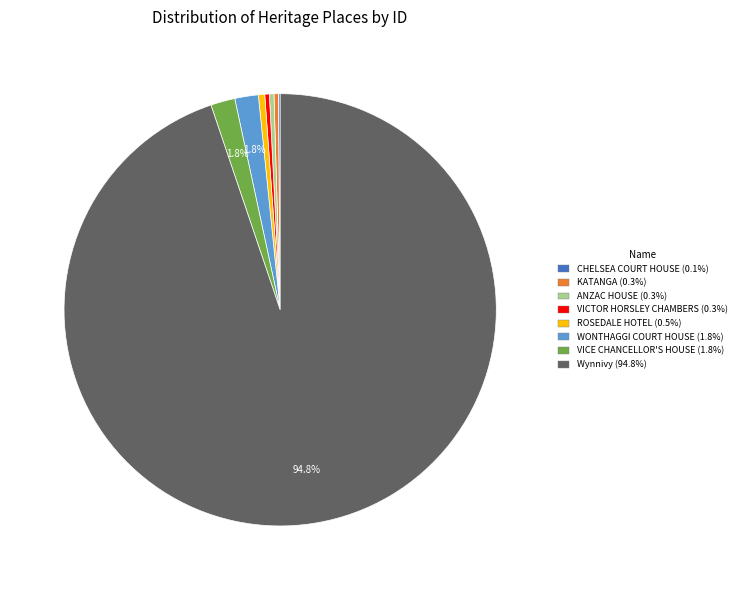

Which category has the biggest portion of the pie?

Wynnivy